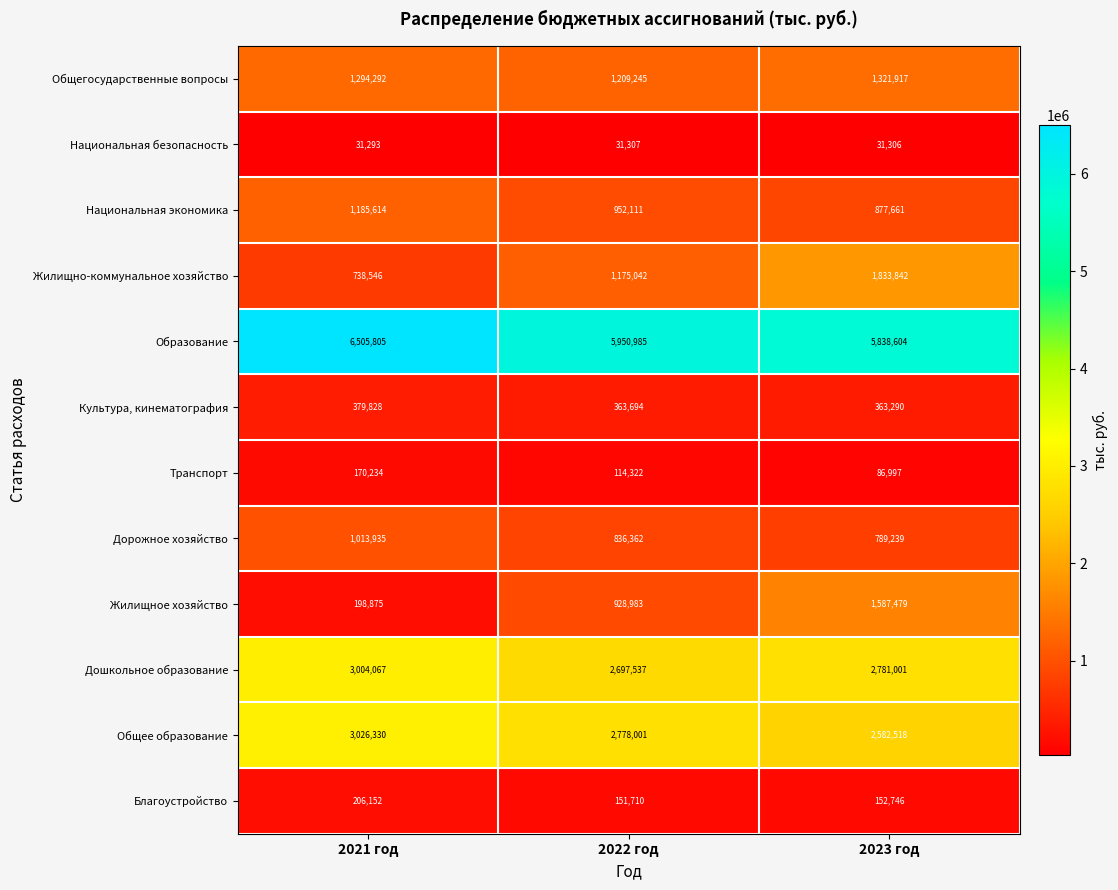

Rank the series by their maximum value, from highest to lowest.

Образование, Общее образование, Дошкольное образование, Жилищно-коммунальное хозяйство, Жилищное хозяйство, Общегосударственные вопросы, Национальная экономика, Дорожное хозяйство, Культура, кинематография, Благоустройство, Транспорт, Национальная безопасность